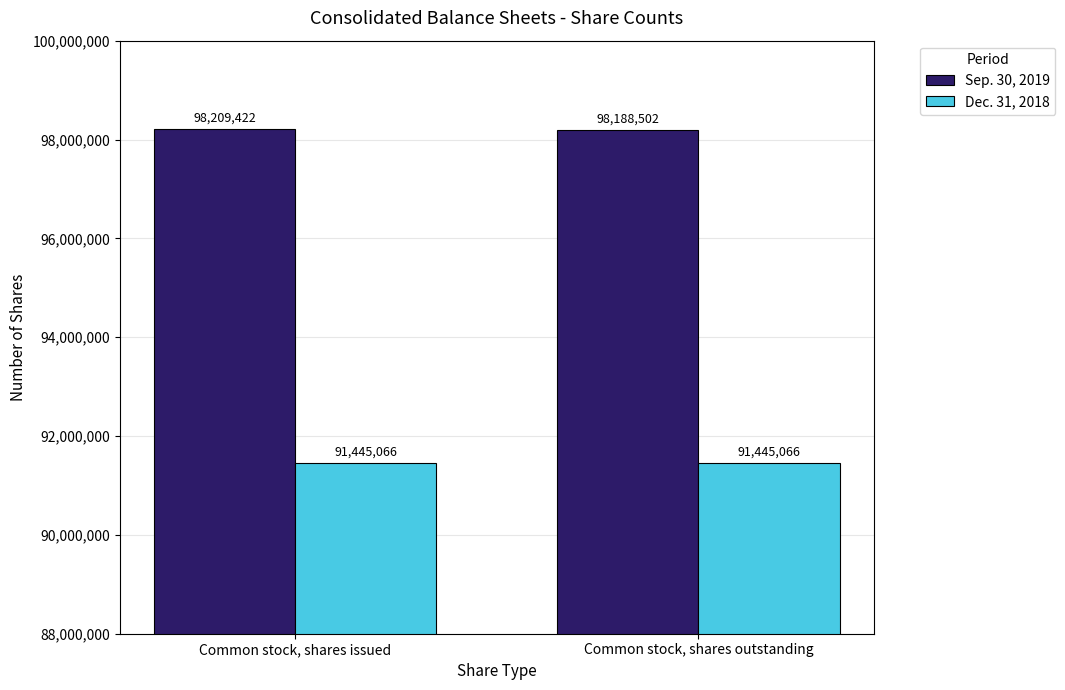

Is the value of Dec. 31, 2018 at Common stock, shares issued greater than the value of Sep. 30, 2019 at Common stock, shares outstanding?

No